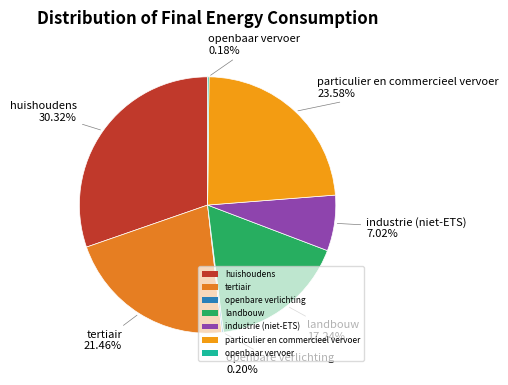

Does huishoudens represent more than half of the total?

No